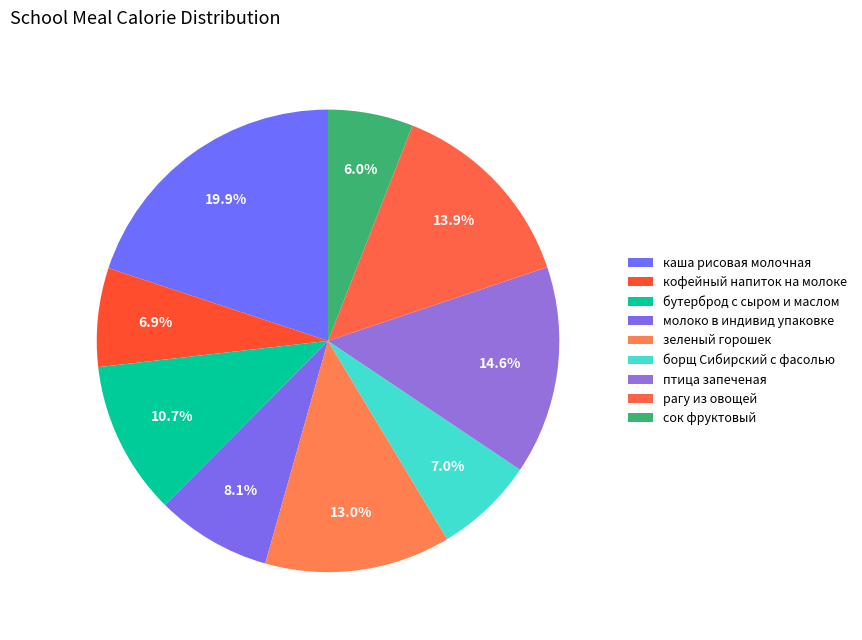

Which category has the smallest portion of the pie?

сок фруктовый